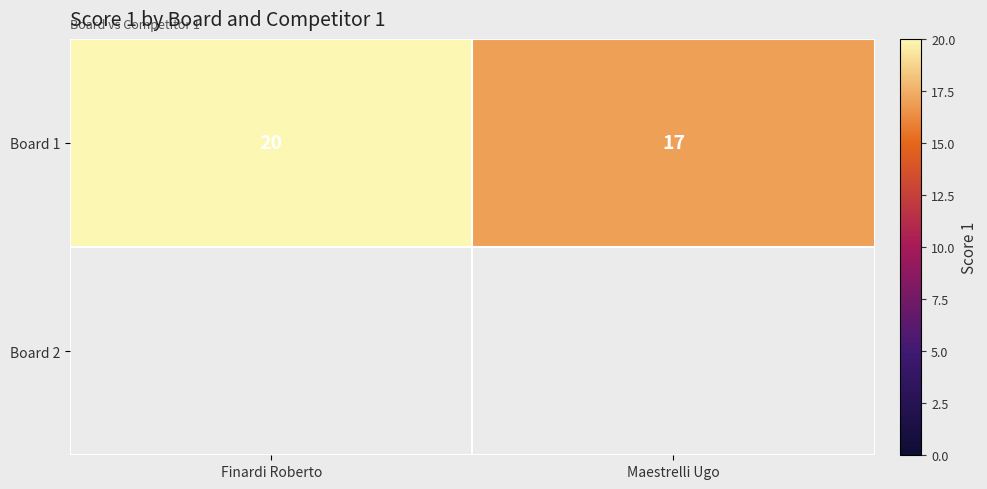

Is it true that Board 1 equals 17 at Maestrelli Ugo?

True